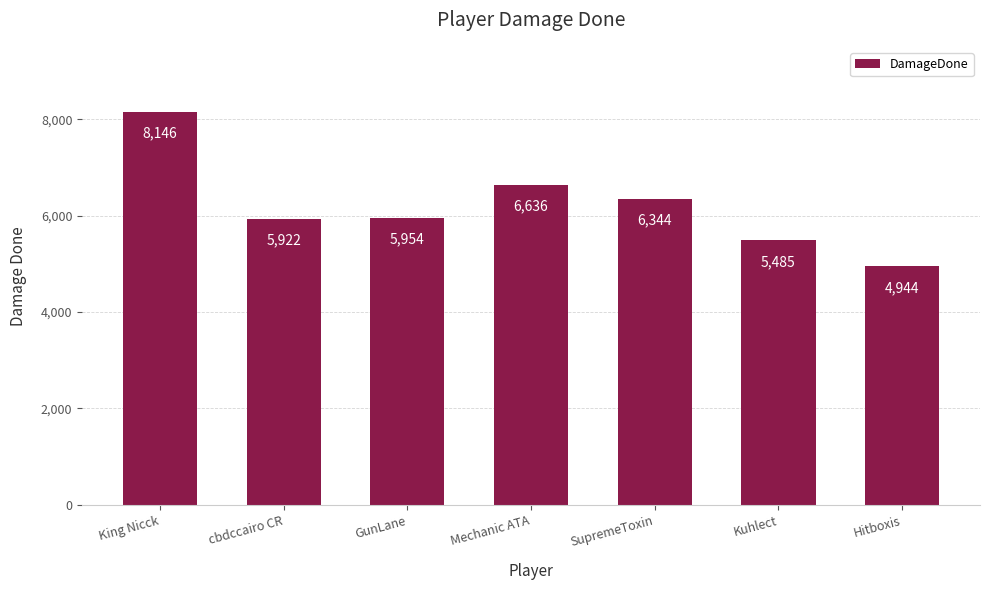

What is the label of the 4th bar from the right?

Mechanic ATA